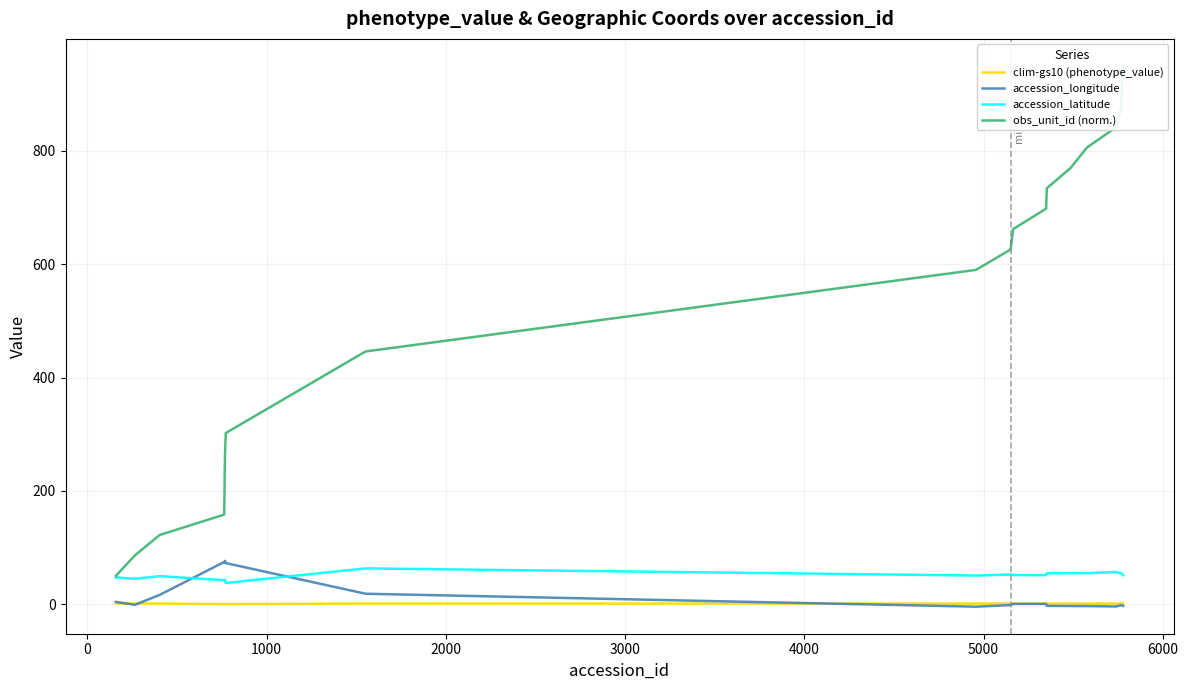

How many intersections are there between accession_latitude and accession_longitude?

2